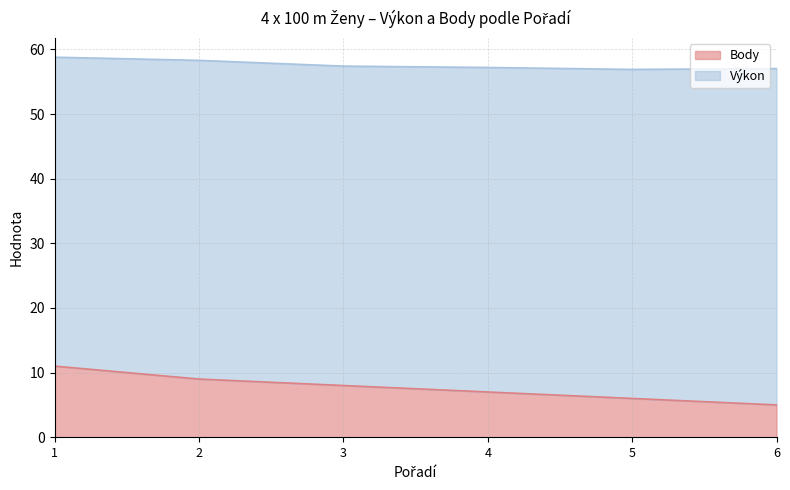

What is the total value across all series at 5?

56.9